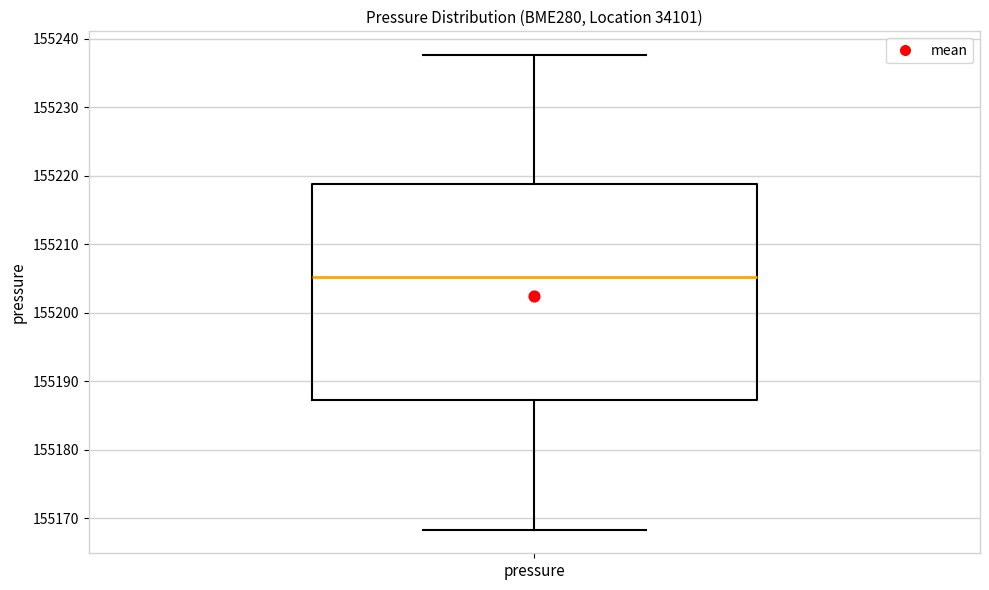

Where is the upper edge of the box for pressure on the y-axis? The values are not printed on the chart, so give them approximately, as read against the axis.

155219